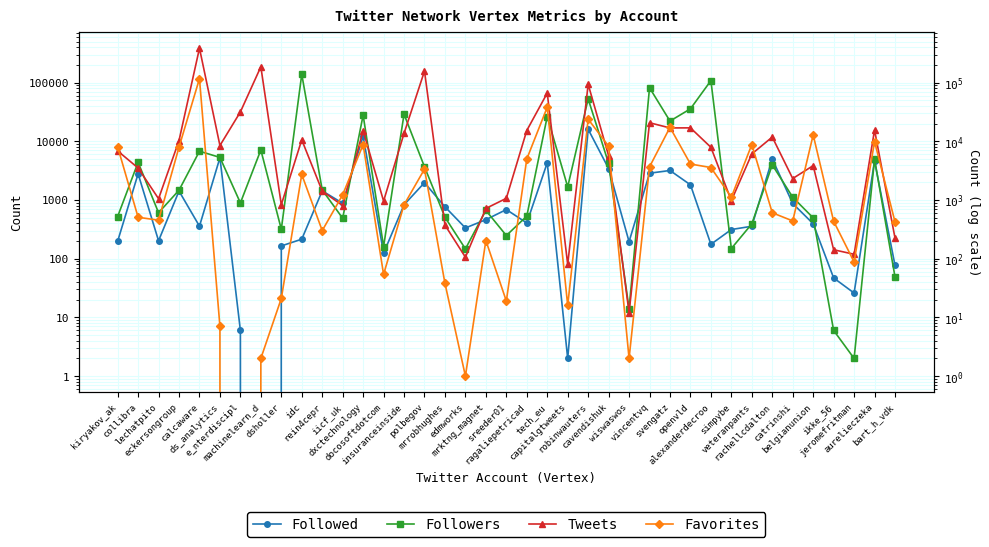

Reading left to right, extract all data points from this chart.

Followed: kiryakov_ak=198	collibra=2795	lechatpito=202	eckersongroup=1420	calcaware=358	ds_analytics=5253	e_nterdiscipl=6	machinelearn_d=0	dsholler=165	idc=215	rein4cepr=1432	iicf_uk=880	dxctechnology=12247	docosoftdotcom=124	insuranceinside=829	polbegov=1975	mrrobhughes=765	edmworks=334	mrktng_magnet=462	sreeder01=687	ragaliepetricad=406	tech_eu=4303	capitalgtweets=2	robinwauters=16044	cavendishuk=3437	wiswaswos=195	vincentvq=2860	svengatz=3185	openvld=1814	alexanderdecroo=176	simpybe=314	veteranpants=357	rachellcdalton=4991	catrinshi=872	belgianunion=394	ikke_56=47	jeromefritman=26	aurelieczeka=4625	bart_h_vdk=77
Followers: kiryakov_ak=523	collibra=4393	lechatpito=607	eckersongroup=1468	calcaware=6782	ds_analytics=5317	e_nterdiscipl=892	machinelearn_d=7127	dsholler=317	idc=138814	rein4cepr=1482	iicf_uk=489	dxctechnology=27933	docosoftdotcom=161	insuranceinside=28979	polbegov=3671	mrrobhughes=509	edmworks=147	mrktng_magnet=665	sreeder01=248	ragaliepetricad=531	tech_eu=26418	capitalgtweets=1672	robinwauters=52856	cavendishuk=4201	wiswaswos=14	vincentvq=81821	svengatz=22119	openvld=35767	alexanderdecroo=108040	simpybe=149	veteranpants=392	rachellcdalton=3972	catrinshi=1114	belgianunion=496	ikke_56=6	jeromefritman=2	aurelieczeka=4966	bart_h_vdk=49
Tweets: kiryakov_ak=6863	collibra=3509	lechatpito=1052	eckersongroup=10287	calcaware=385293	ds_analytics=8474	e_nterdiscipl=31681	machinelearn_d=186239	dsholler=831	idc=10599	rein4cepr=1418	iicf_uk=803	dxctechnology=15200	docosoftdotcom=960	insuranceinside=13648	polbegov=157305	mrrobhughes=374	edmworks=106	mrktng_magnet=718	sreeder01=1068	ragaliepetricad=15280	tech_eu=66381	capitalgtweets=80	robinwauters=93624	cavendishuk=5681	wiswaswos=12	vincentvq=20717	svengatz=16897	openvld=16947	alexanderdecroo=7913	simpybe=975	veteranpants=6089	rachellcdalton=11815	catrinshi=2322	belgianunion=3851	ikke_56=142	jeromefritman=119	aurelieczeka=15581	bart_h_vdk=225
Favorites: kiryakov_ak=8044	collibra=508	lechatpito=453	eckersongroup=7952	calcaware=116971	ds_analytics=7	e_nterdiscipl=0	machinelearn_d=2	dsholler=21	idc=2723	rein4cepr=301	iicf_uk=1227	dxctechnology=8804	docosoftdotcom=54	insuranceinside=829	polbegov=3357	mrrobhughes=38	edmworks=1	mrktng_magnet=204	sreeder01=19	ragaliepetricad=4998	tech_eu=38152	capitalgtweets=16	robinwauters=23819	cavendishuk=8266	wiswaswos=2	vincentvq=3668	svengatz=17304	openvld=4102	alexanderdecroo=3573	simpybe=1116	veteranpants=8809	rachellcdalton=606	catrinshi=440	belgianunion=12868	ikke_56=435	jeromefritman=88	aurelieczeka=9890	bart_h_vdk=424